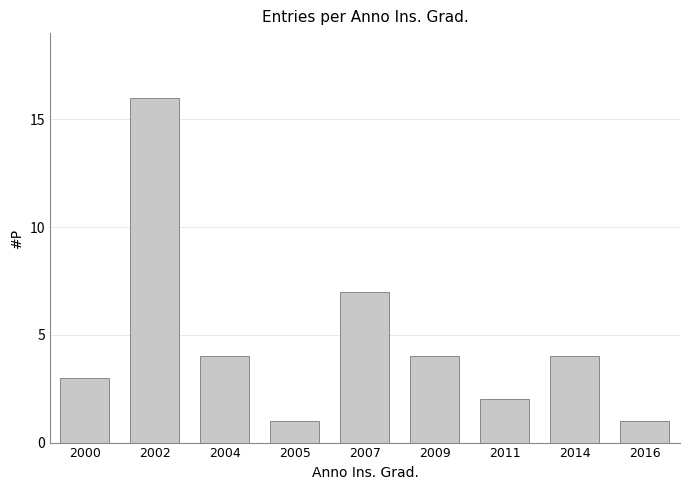

What is the greatest value displayed?

16